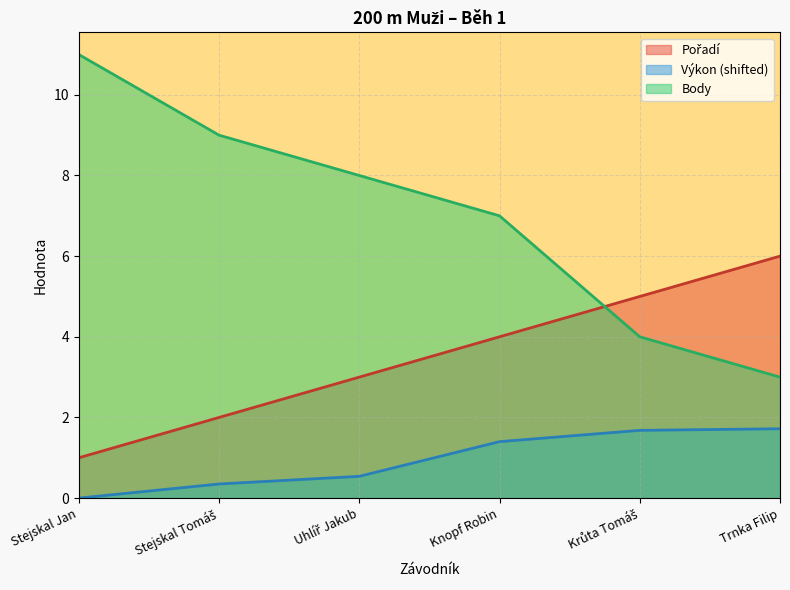

What is the sum of all Pořadí values?

21.0